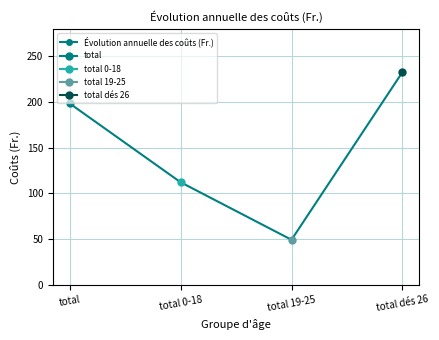

List the labels in order of value, largest first.

total dés 26, total, total 0-18, total 19-25